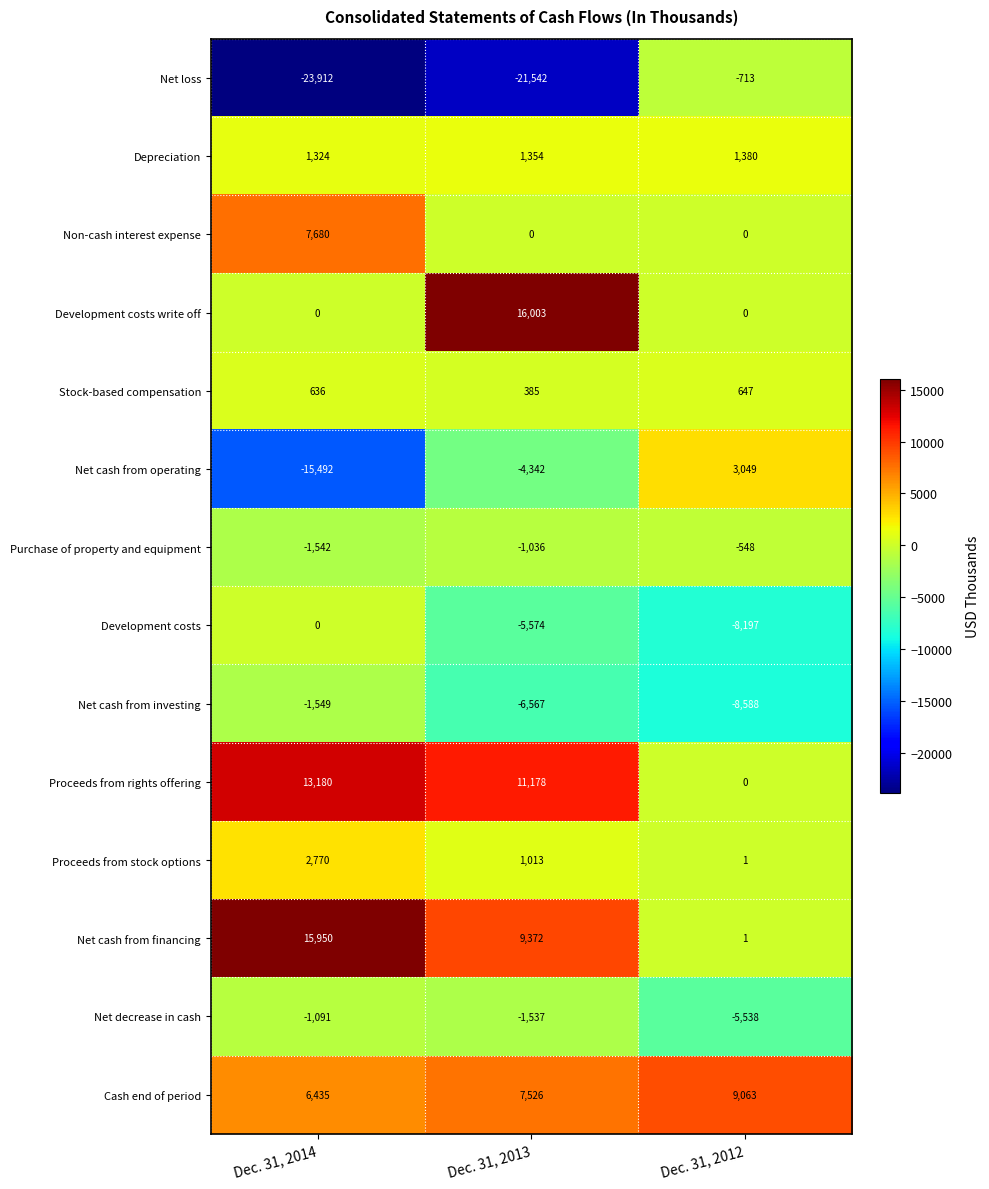

True or false: Stock-based compensation has a value of 185 at Dec. 31, 2013.

False